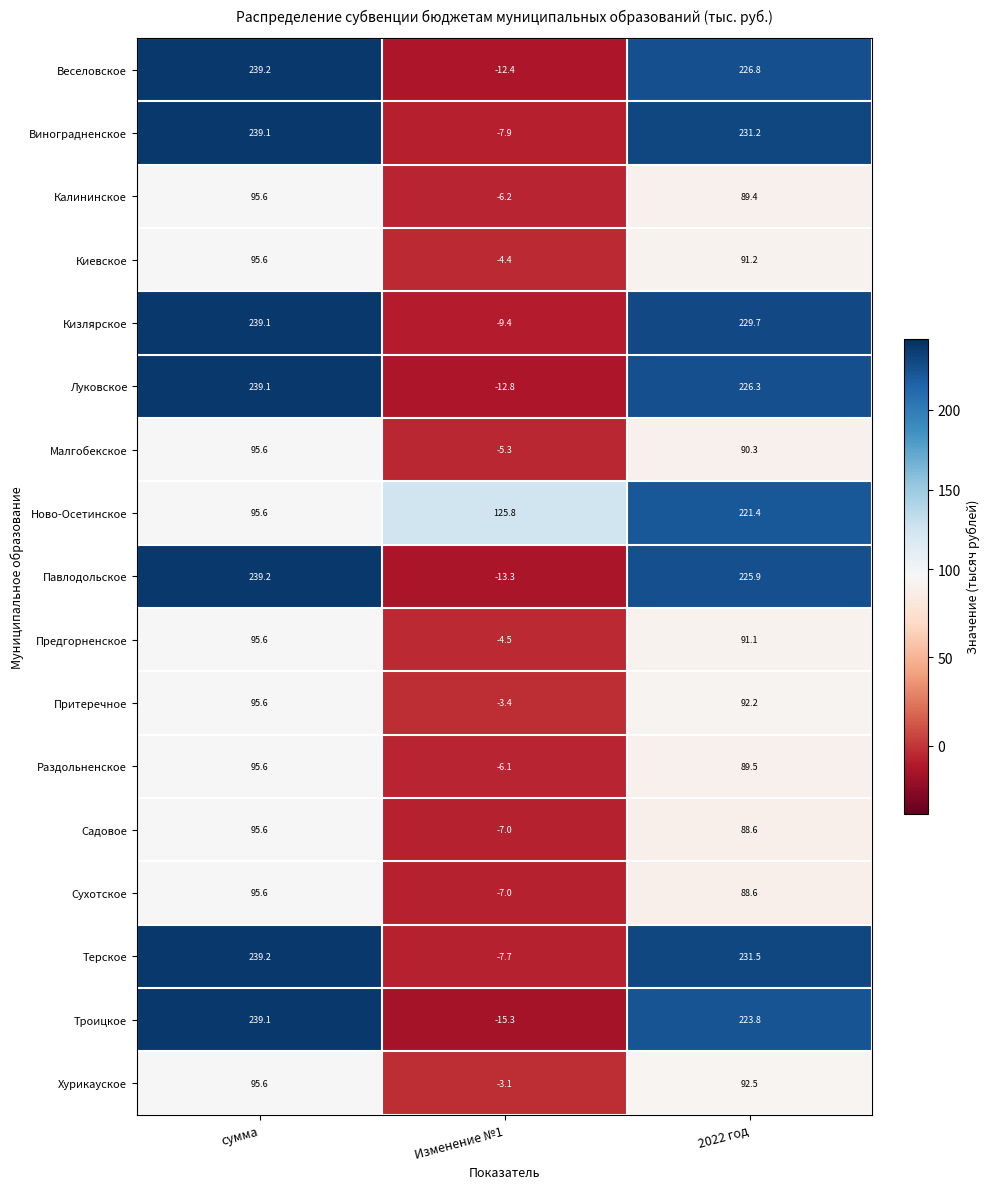

Which series has the widest spread of values?

Троицкое